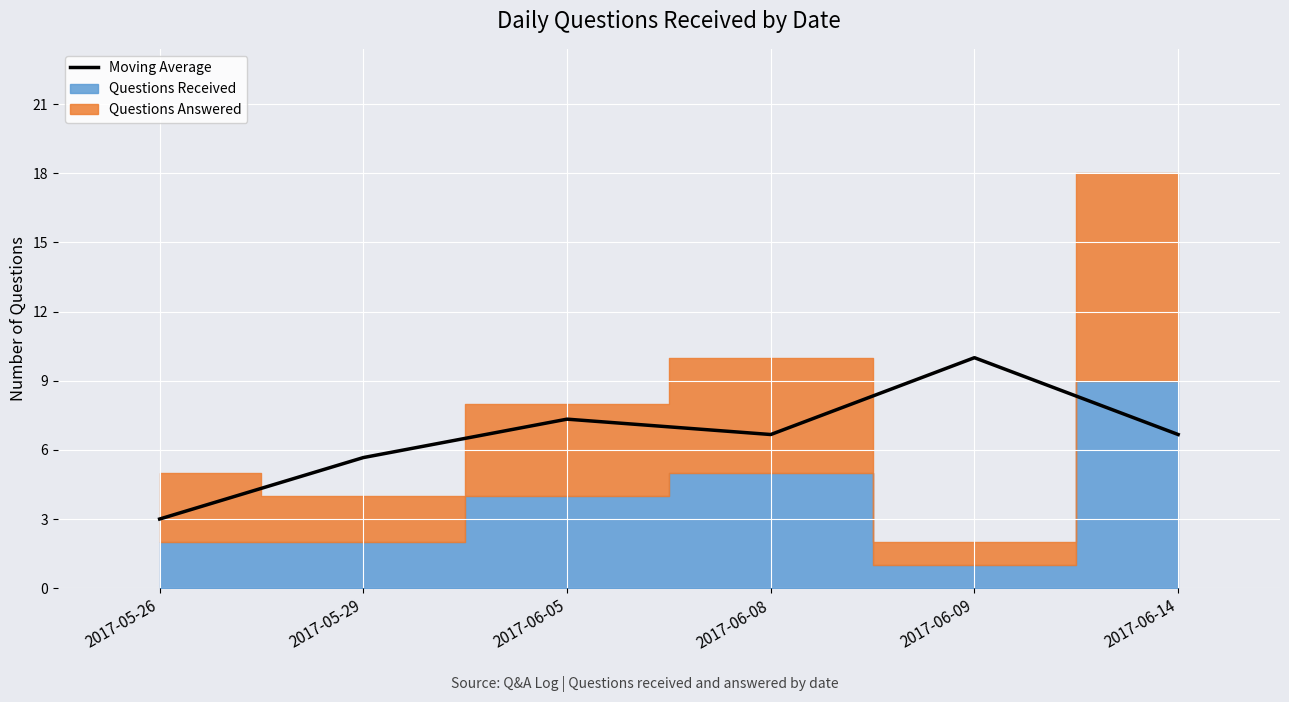

Reading right to left, extract all data points from this chart.

2017-06-14=6.7	2017-06-09=10.0	2017-06-08=6.7	2017-06-05=7.3	2017-05-29=5.7	2017-05-26=3.0